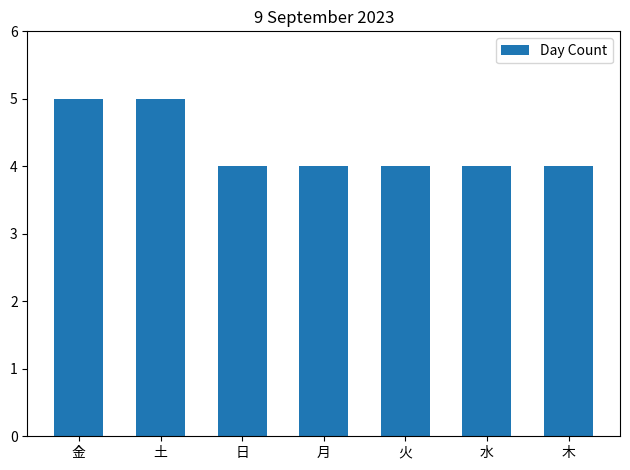

True or false: the data shows 6 at 月.

False